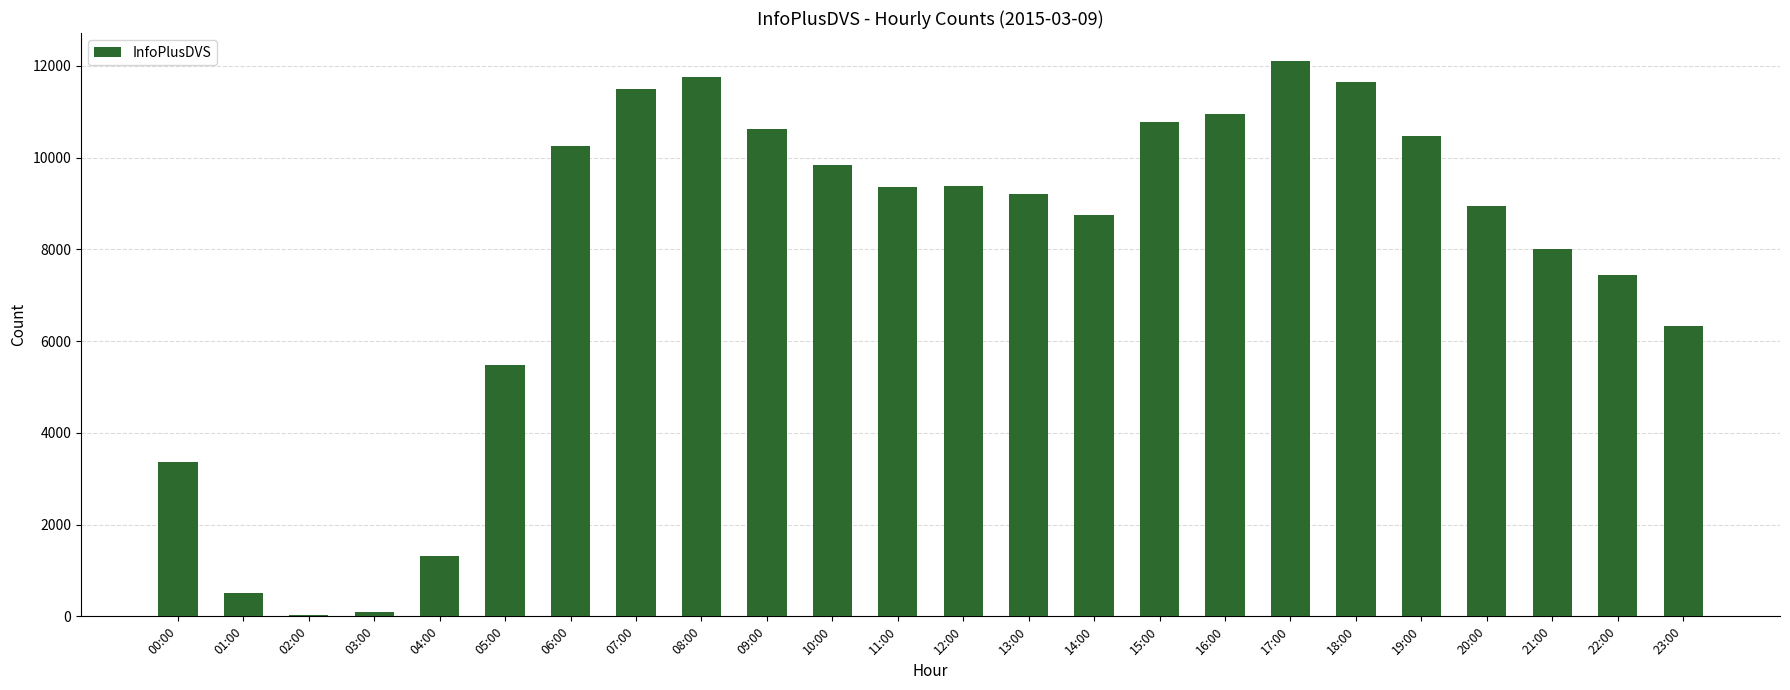

What is the label of the 23rd bar from the right?

01:00